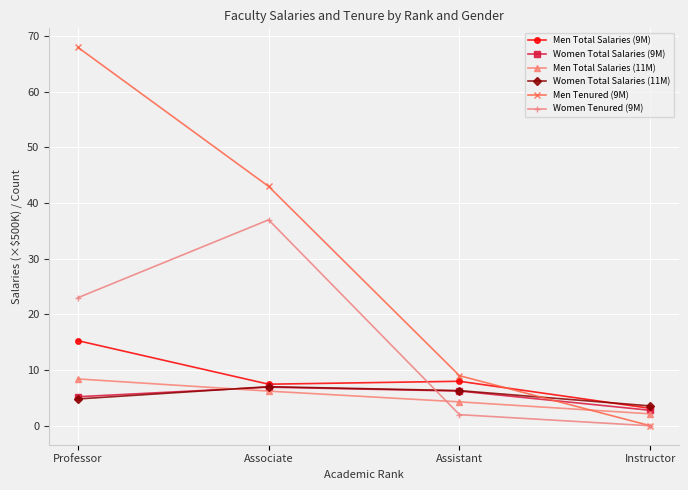

What is the average value of the Women Tenured (9M) series?

15.5